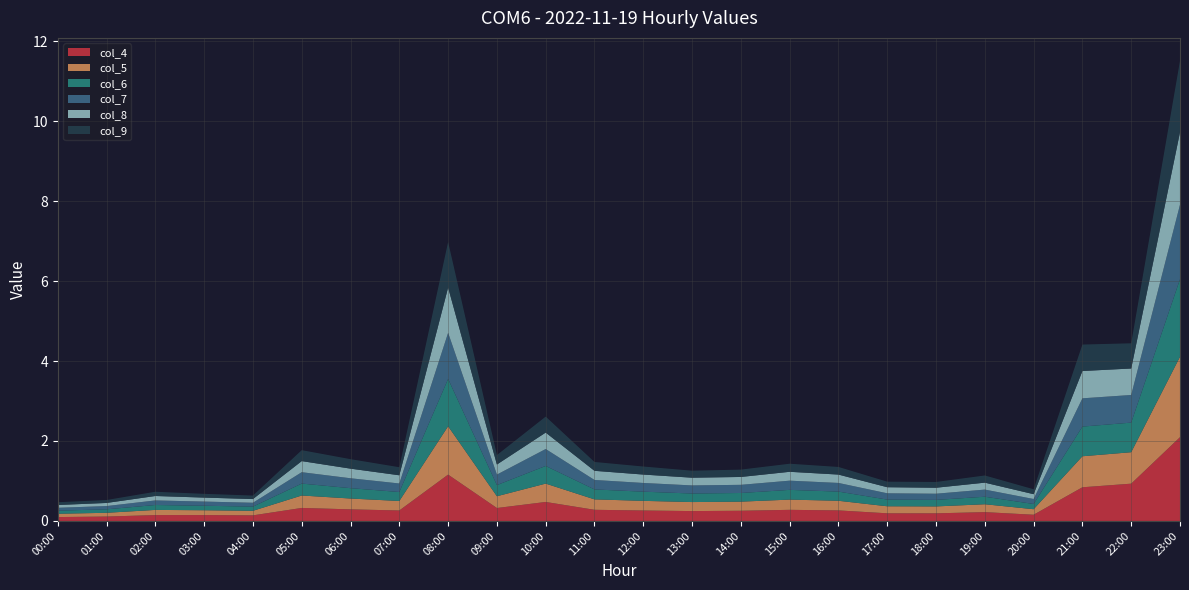

Reading left to right, list all the values displayed in this chart.

col_4: 00:00=0.1	01:00=0.1	02:00=0.1	03:00=0.1	04:00=0.1	05:00=0.3	06:00=0.3	07:00=0.3	08:00=1.2	09:00=0.3	10:00=0.5	11:00=0.3	12:00=0.3	13:00=0.2	14:00=0.3	15:00=0.3	16:00=0.3	17:00=0.2	18:00=0.2	19:00=0.2	20:00=0.2	21:00=0.8	22:00=0.9	23:00=2.1
col_5: 00:00=0.1	01:00=0.1	02:00=0.1	03:00=0.1	04:00=0.1	05:00=0.3	06:00=0.3	07:00=0.2	08:00=1.2	09:00=0.3	10:00=0.5	11:00=0.3	12:00=0.2	13:00=0.2	14:00=0.2	15:00=0.3	16:00=0.2	17:00=0.2	18:00=0.2	19:00=0.2	20:00=0.1	21:00=0.8	22:00=0.8	23:00=2.0
col_6: 00:00=0.1	01:00=0.1	02:00=0.1	03:00=0.1	04:00=0.1	05:00=0.3	06:00=0.3	07:00=0.2	08:00=1.2	09:00=0.3	10:00=0.4	11:00=0.2	12:00=0.2	13:00=0.2	14:00=0.2	15:00=0.2	16:00=0.2	17:00=0.2	18:00=0.2	19:00=0.2	20:00=0.1	21:00=0.7	22:00=0.7	23:00=1.9
col_7: 00:00=0.1	01:00=0.1	02:00=0.1	03:00=0.1	04:00=0.1	05:00=0.3	06:00=0.2	07:00=0.2	08:00=1.2	09:00=0.3	10:00=0.4	11:00=0.2	12:00=0.2	13:00=0.2	14:00=0.2	15:00=0.2	16:00=0.2	17:00=0.2	18:00=0.2	19:00=0.2	20:00=0.1	21:00=0.7	22:00=0.7	23:00=1.9
col_8: 00:00=0.1	01:00=0.1	02:00=0.1	03:00=0.1	04:00=0.1	05:00=0.3	06:00=0.2	07:00=0.2	08:00=1.1	09:00=0.3	10:00=0.4	11:00=0.2	12:00=0.2	13:00=0.2	14:00=0.2	15:00=0.2	16:00=0.2	17:00=0.2	18:00=0.1	19:00=0.2	20:00=0.1	21:00=0.7	22:00=0.7	23:00=1.8
col_9: 00:00=0.1	01:00=0.1	02:00=0.1	03:00=0.1	04:00=0.1	05:00=0.3	06:00=0.2	07:00=0.2	08:00=1.1	09:00=0.2	10:00=0.4	11:00=0.2	12:00=0.2	13:00=0.2	14:00=0.2	15:00=0.2	16:00=0.2	17:00=0.1	18:00=0.1	19:00=0.2	20:00=0.1	21:00=0.7	22:00=0.6	23:00=1.8